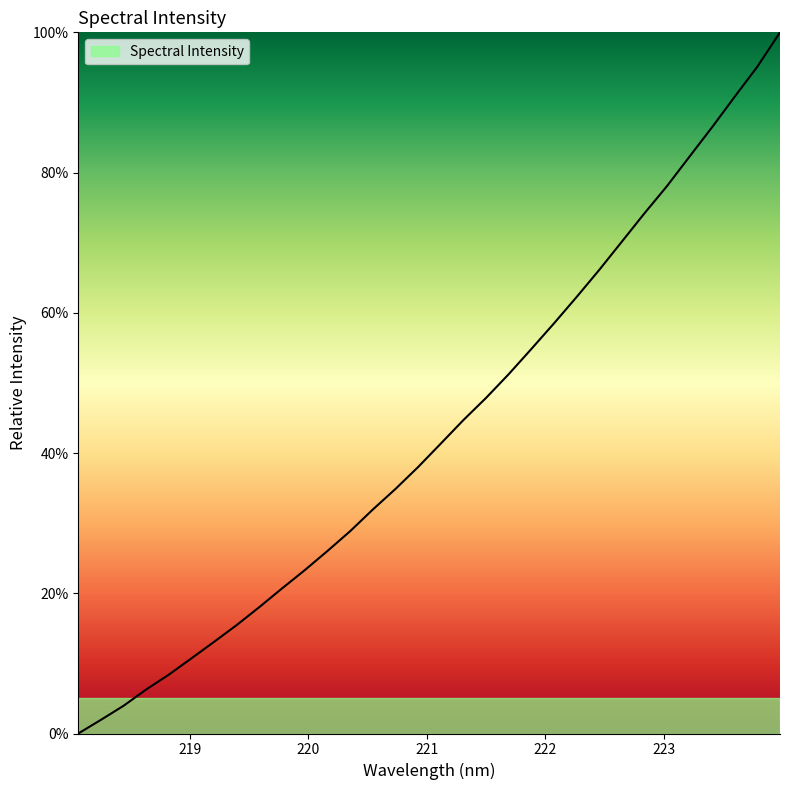

Rank the categories by value from lowest to highest.

218.0596, 218.2508, 218.442, 218.6332, 218.8244, 219.0156, 219.2067, 219.3979, 219.589, 219.7801, 219.9712, 220.1623, 220.3533, 220.5444, 220.7354, 220.9264, 221.1174, 221.3083, 221.4993, 221.6902, 221.8812, 222.0721, 222.263, 222.4538, 222.6447, 222.8355, 223.0264, 223.2172, 223.408, 223.5987, 223.7895, 223.9802